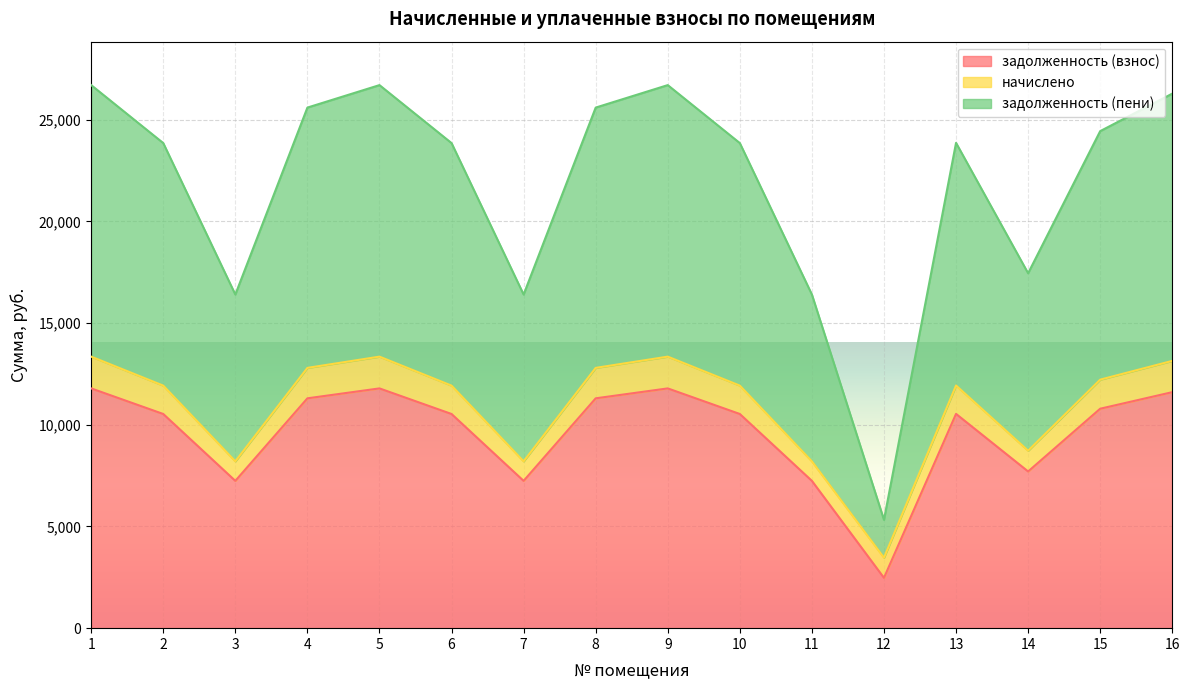

How many data points in задолженность (пени) are above 23858?

8